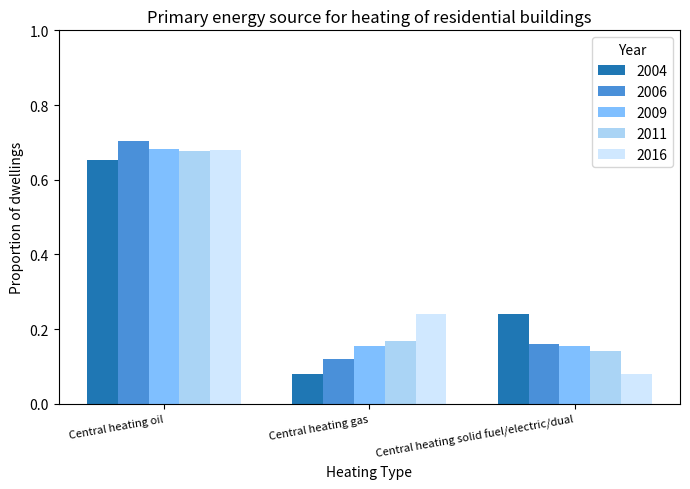

Count the 2011 values in the range 0 to 1.

3